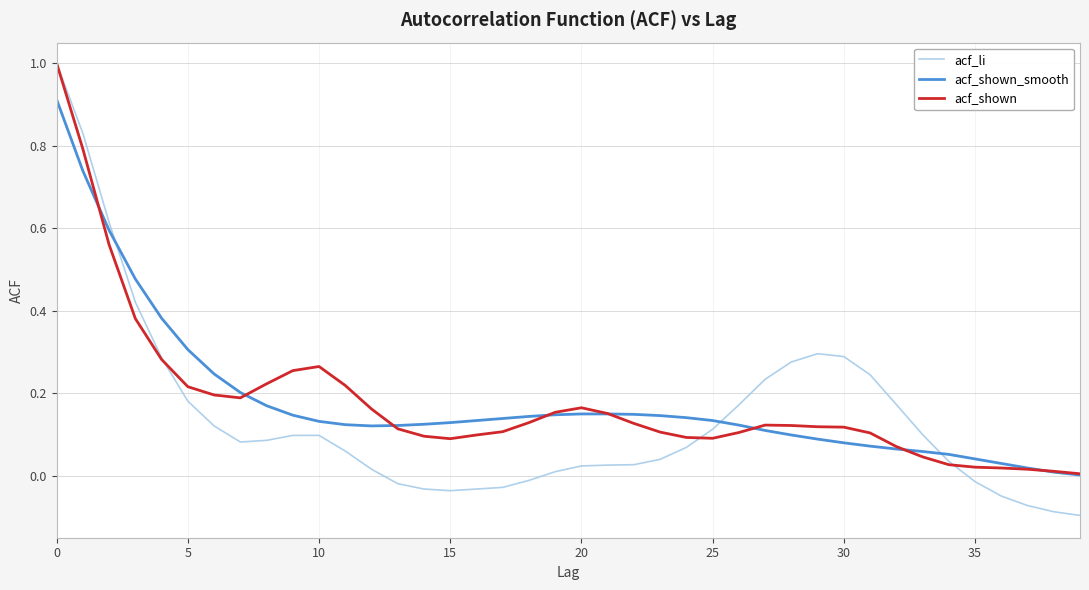

True or false: acf_shown_smooth and acf_li intersect in this chart.

True